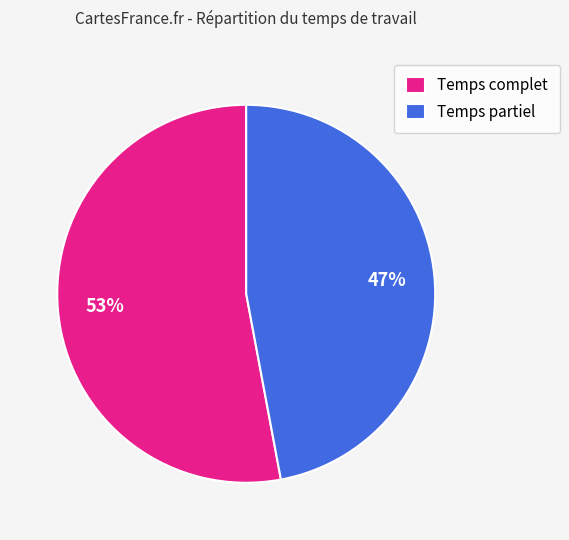

To the nearest percent, what percentage of the pie is Temps complet?

53%